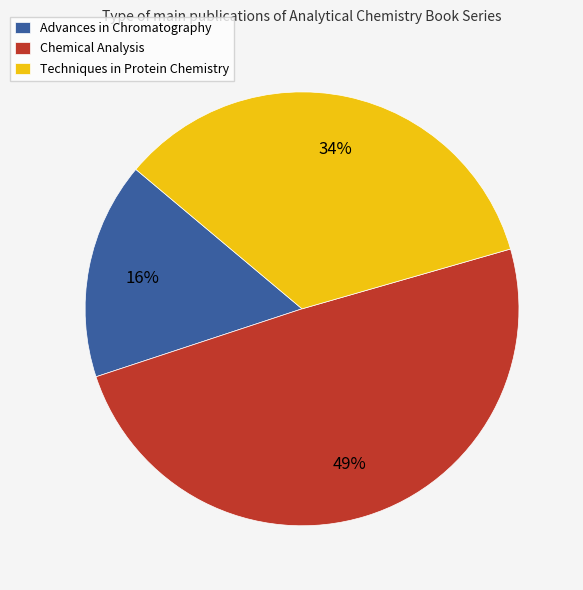

Which category has the biggest portion of the pie?

Chemical Analysis